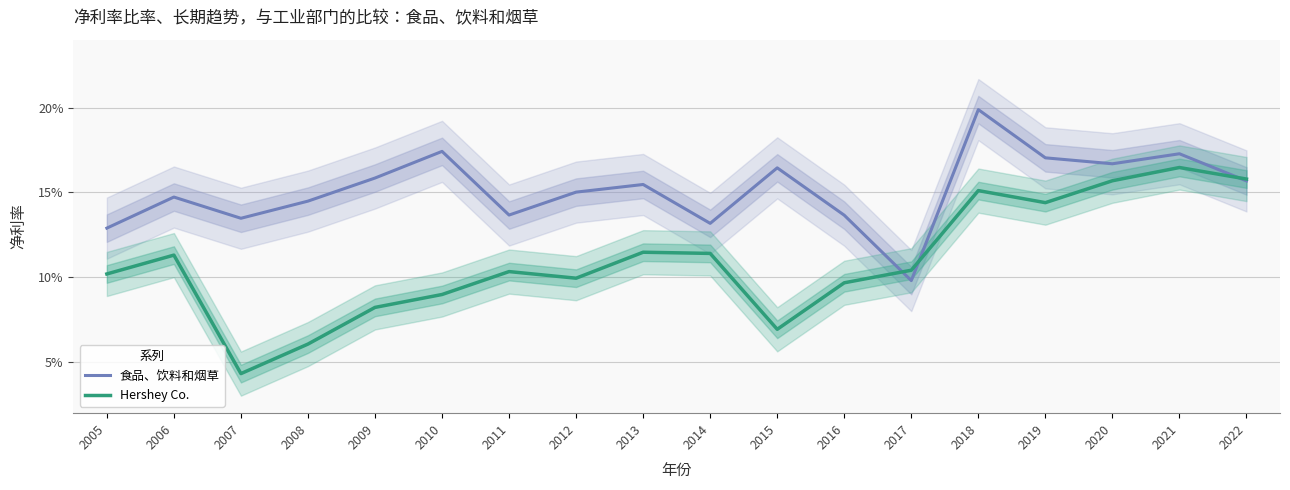

What is the difference between the maximum and minimum values in the Hershey Co. series?

0.1